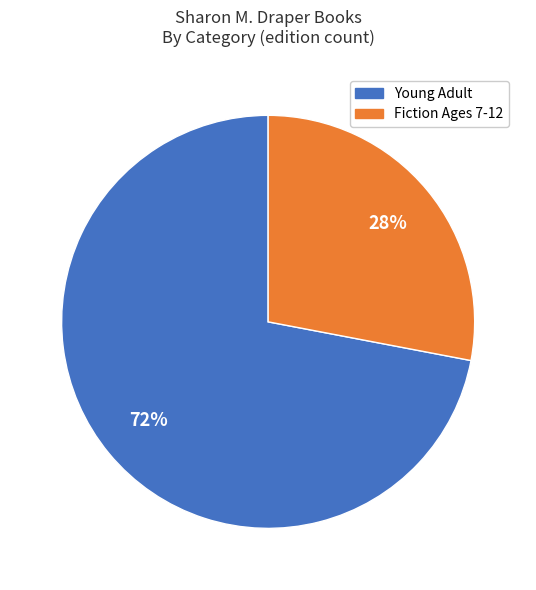

To the nearest percent, what is the average slice percentage?

50%